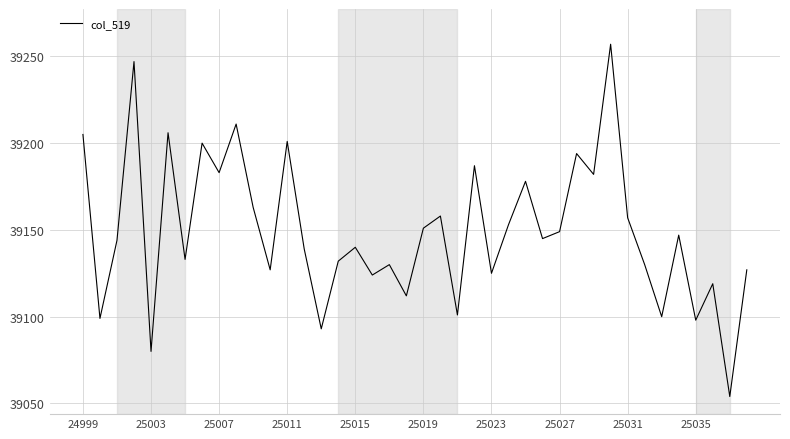

What is the greatest value displayed?

39257